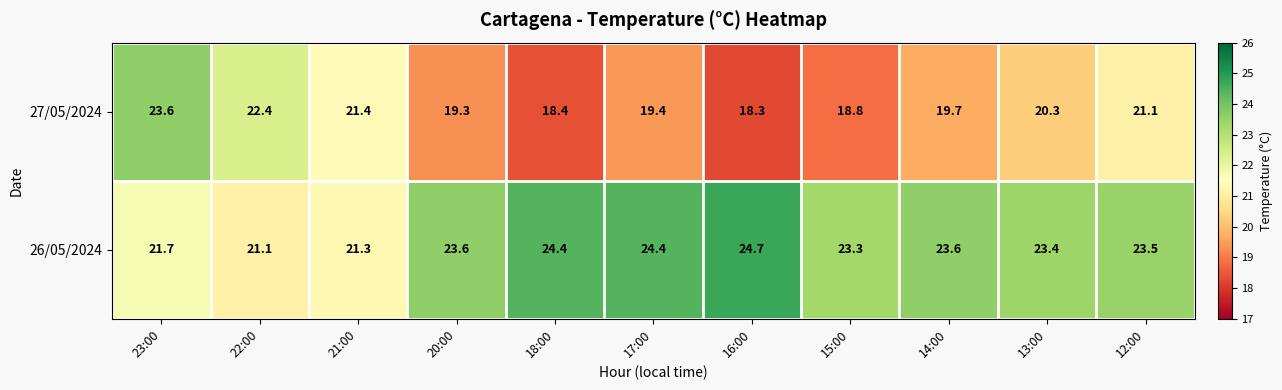

Reading left to right, list all the values displayed in this chart.

27/05/2024: 23:00=23.6	22:00=22.4	21:00=21.4	20:00=19.3	18:00=18.4	17:00=19.4	16:00=18.3	15:00=18.8	14:00=19.7	13:00=20.3	12:00=21.1
26/05/2024: 23:00=21.7	22:00=21.1	21:00=21.3	20:00=23.6	18:00=24.4	17:00=24.4	16:00=24.7	15:00=23.3	14:00=23.6	13:00=23.4	12:00=23.5